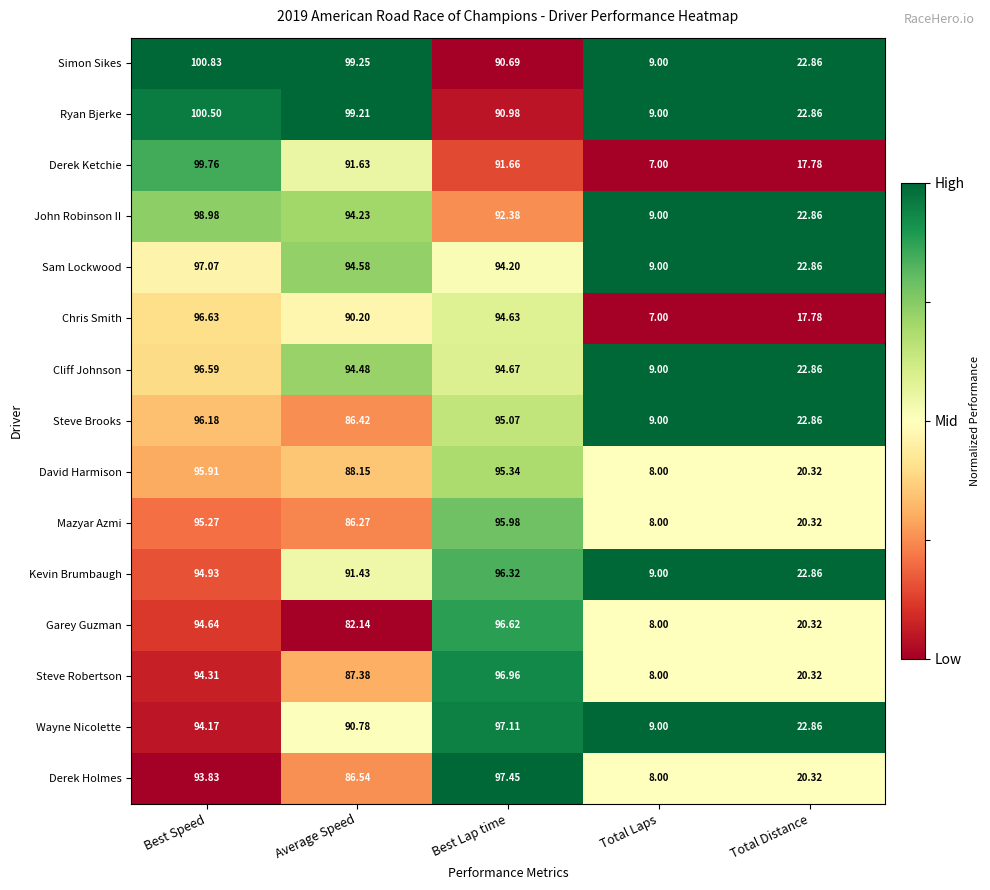

Which label corresponds to the smallest value in the chart?

Total Laps